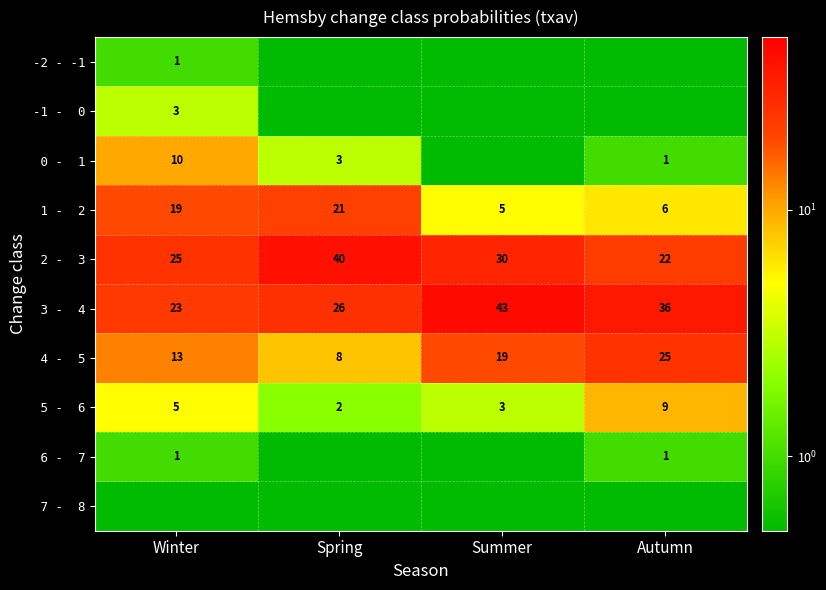

What is the difference between the maximum and minimum values in the 2 - 3 series?

18.0